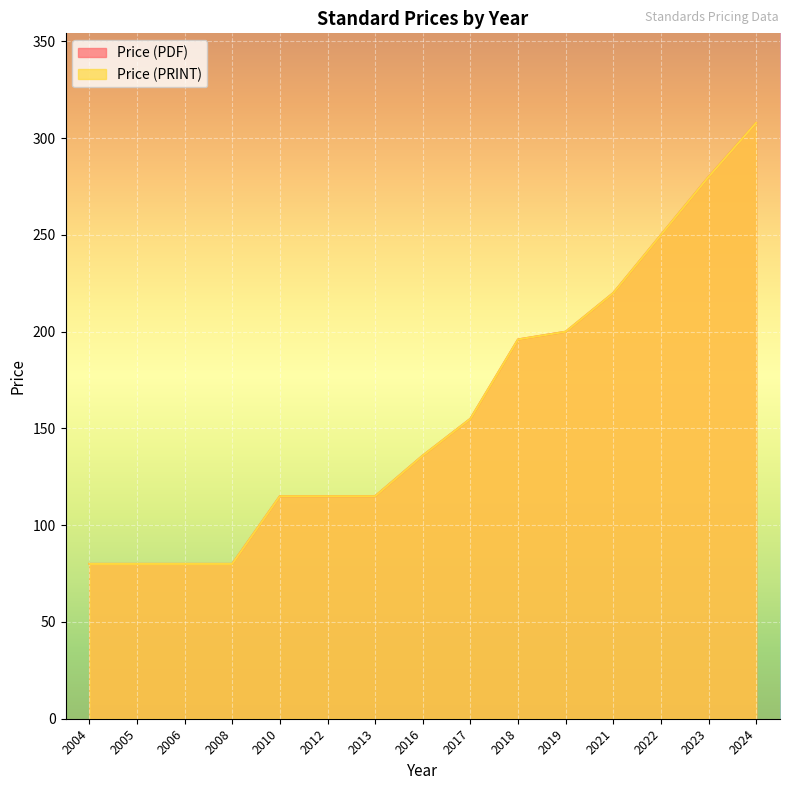

How many data points in Price (PDF) are above 136?

7